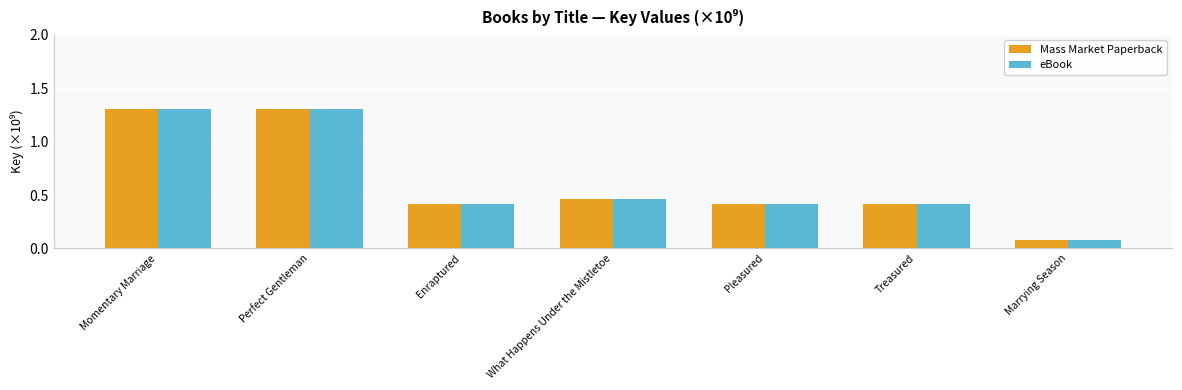

At how many categories does at least one series exceed 0?

7